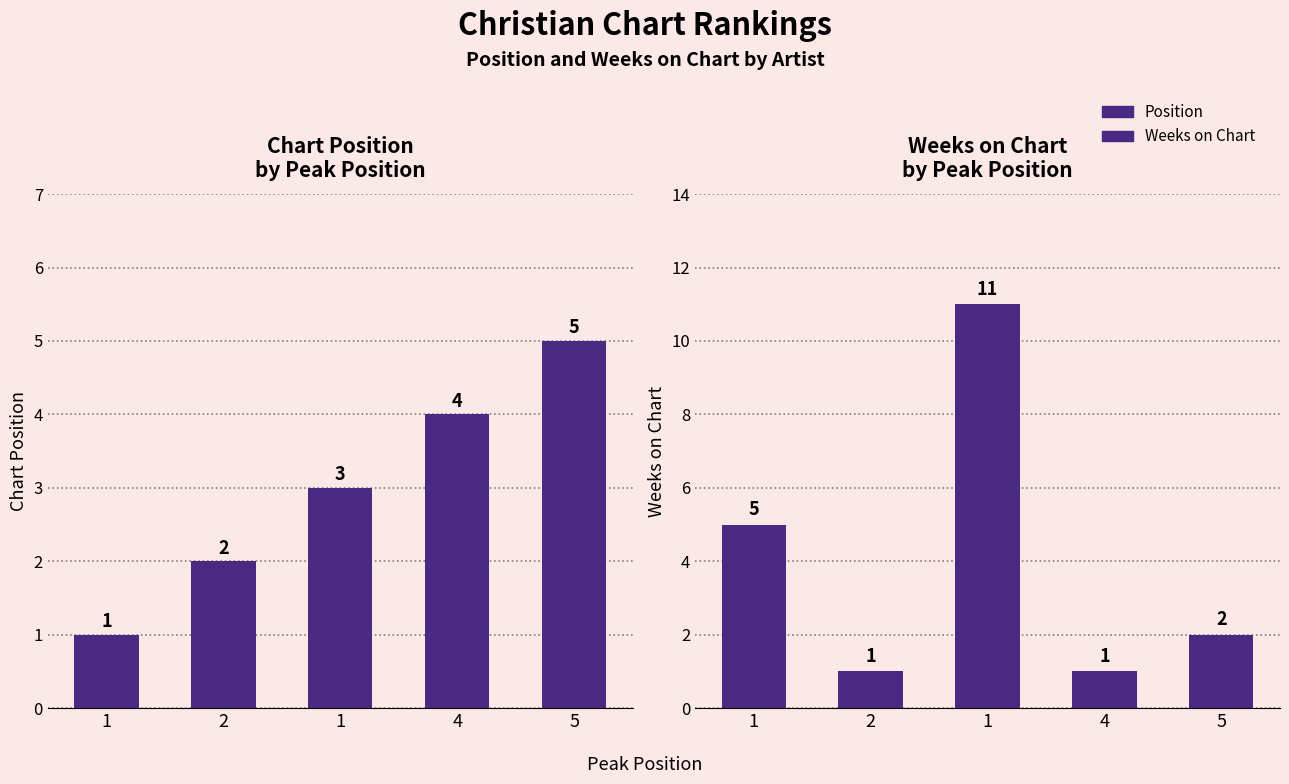

Count the Position values in the range 2 to 4.

3